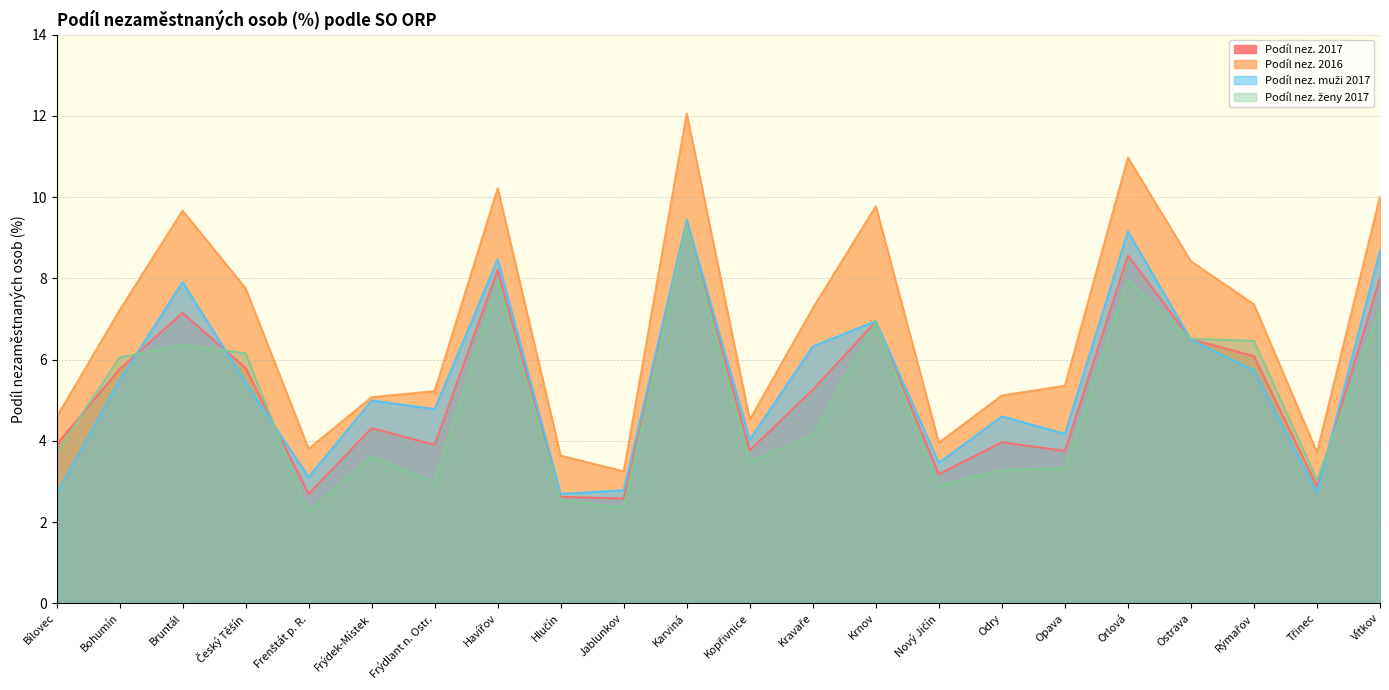

Where does the Podíl nez. 2016 series first go above 7?

Bohumín